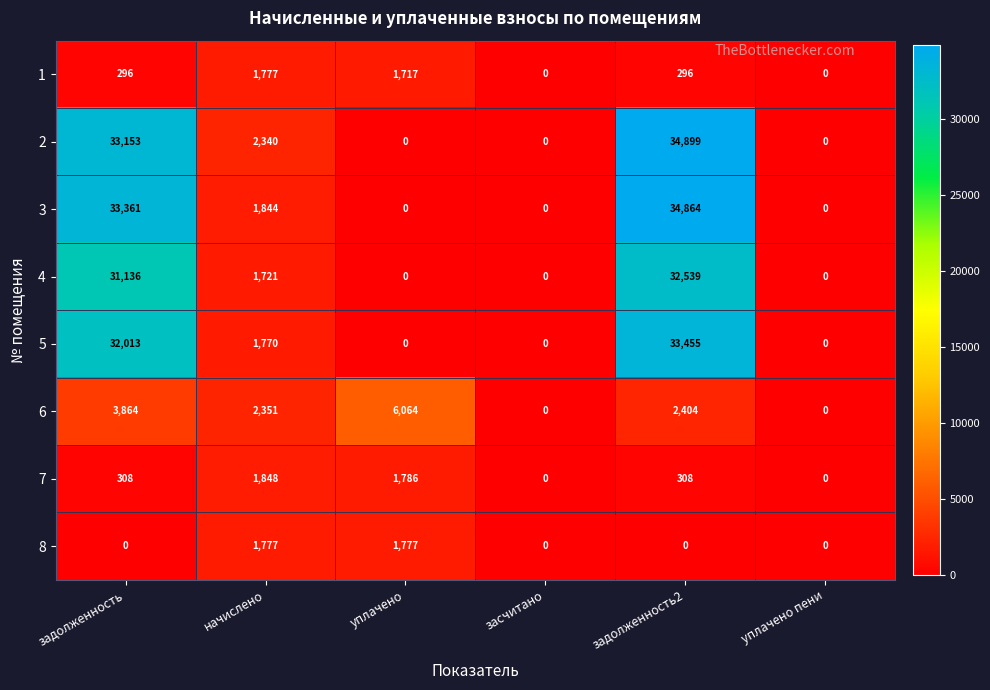

Between начислено and уплачено, which series saw the biggest shift?

6